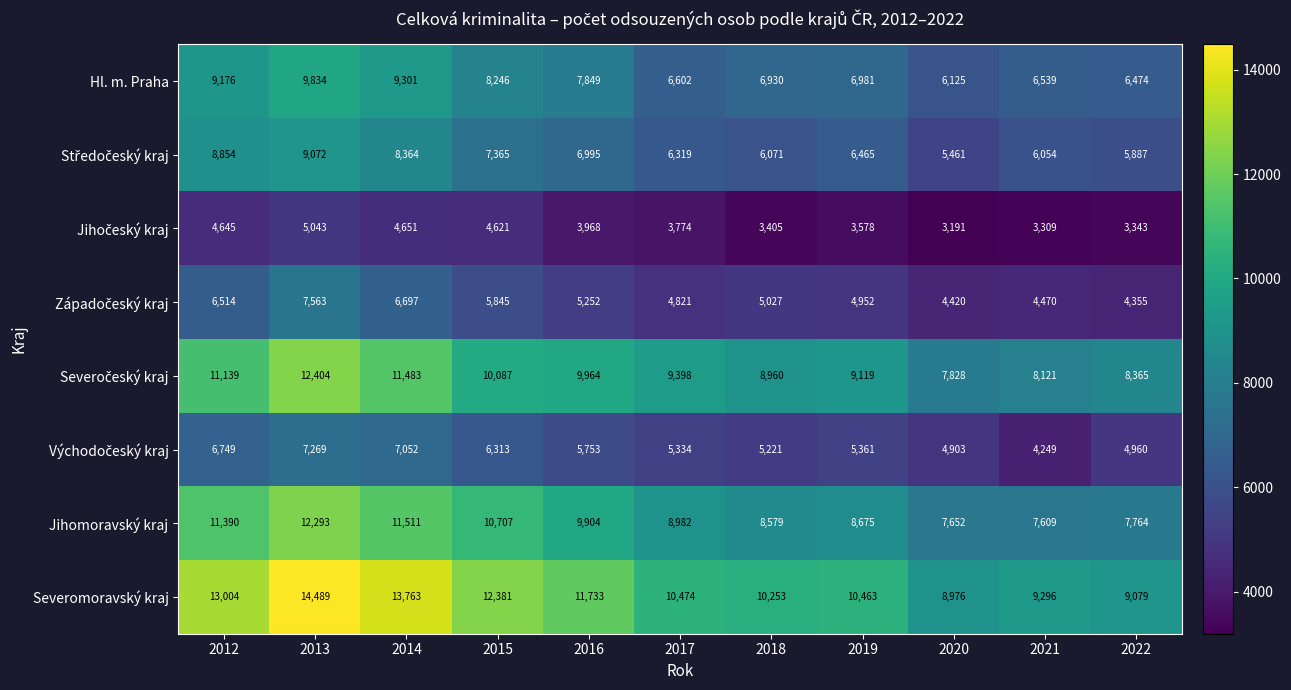

Read the Severomoravský kraj value at 2020, to the nearest 50.

9000